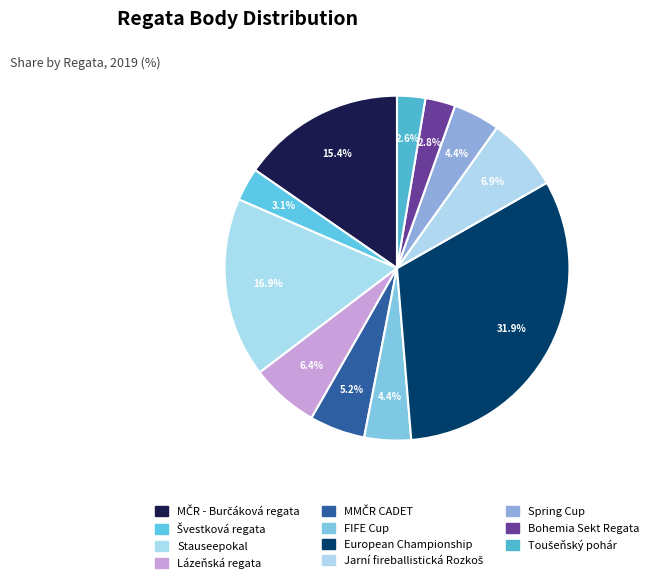

What percentage is the European Championship slice, to the nearest percent?

32%